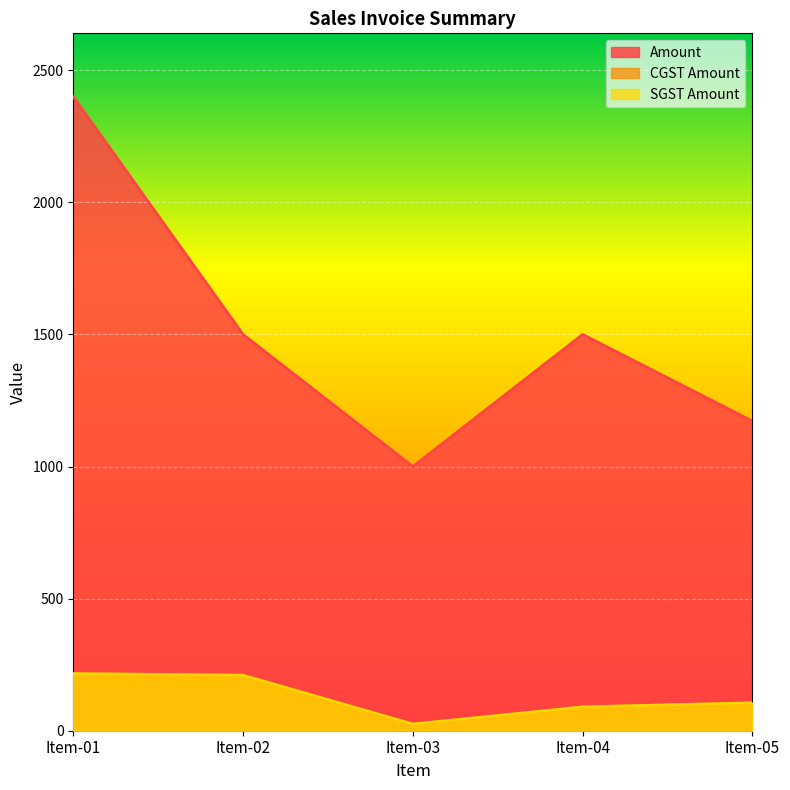

True or false: CGST Amount and Amount intersect in this chart.

False